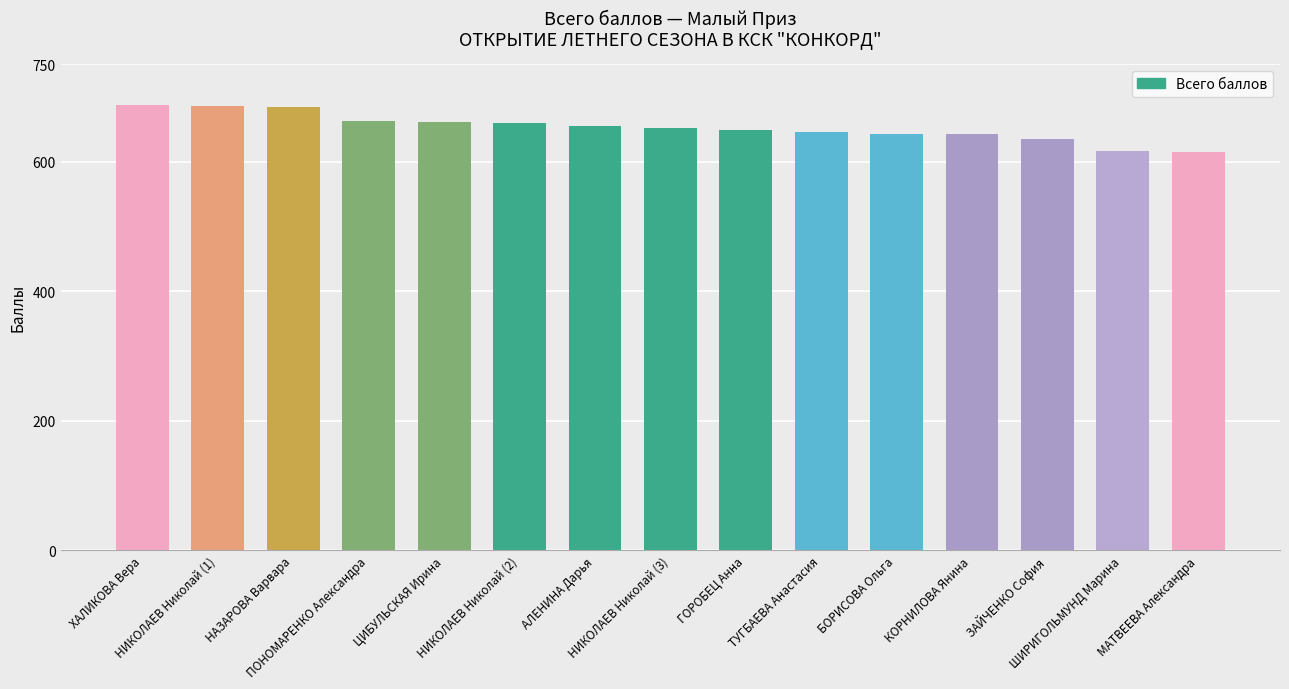

What is the difference between the values at НИКОЛАЕВ Николай (3) and НАЗАРОВА Варвара?

32.5